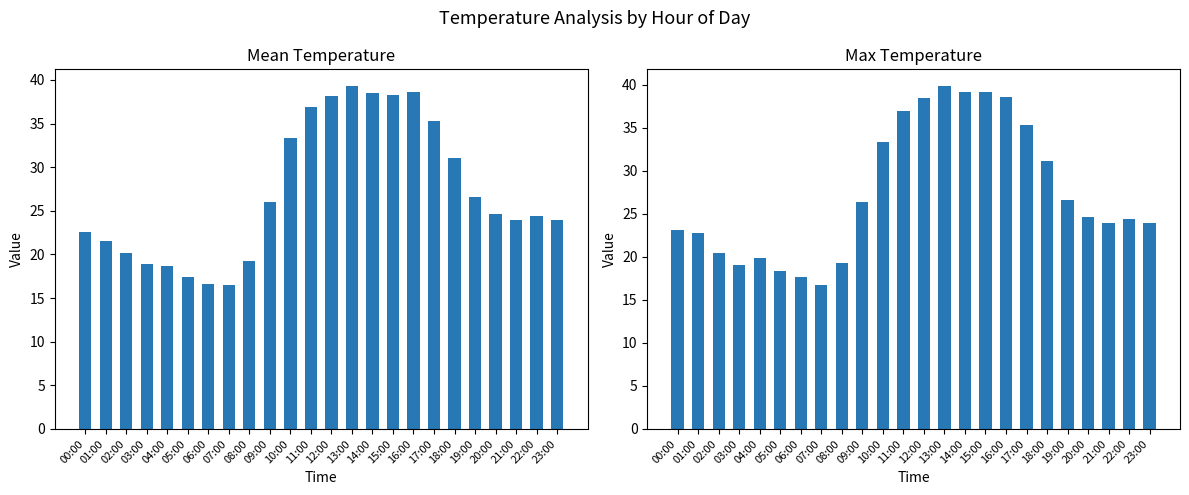

How many data points in Mean Temp are above 24?

13